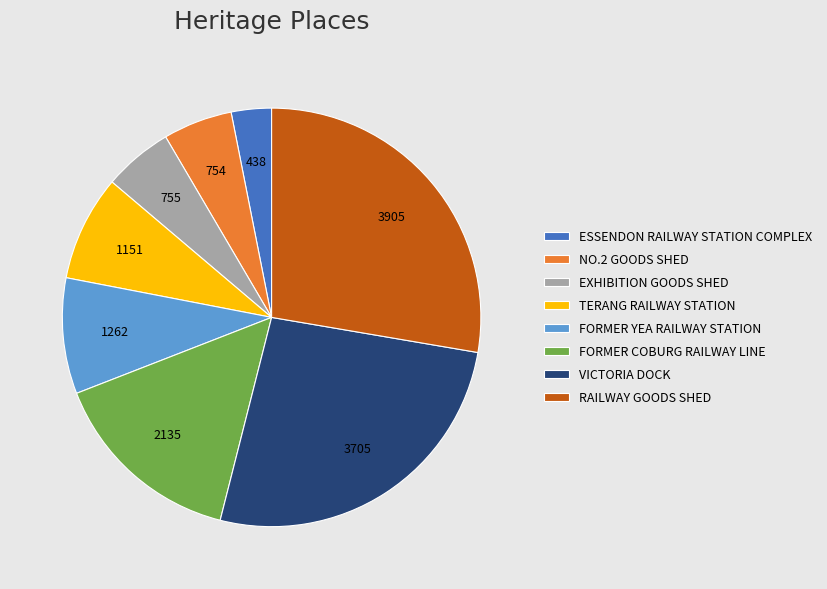

Approximately how many times larger is the value at FORMER COBURG RAILWAY LINE compared to RAILWAY GOODS SHED?

0.5